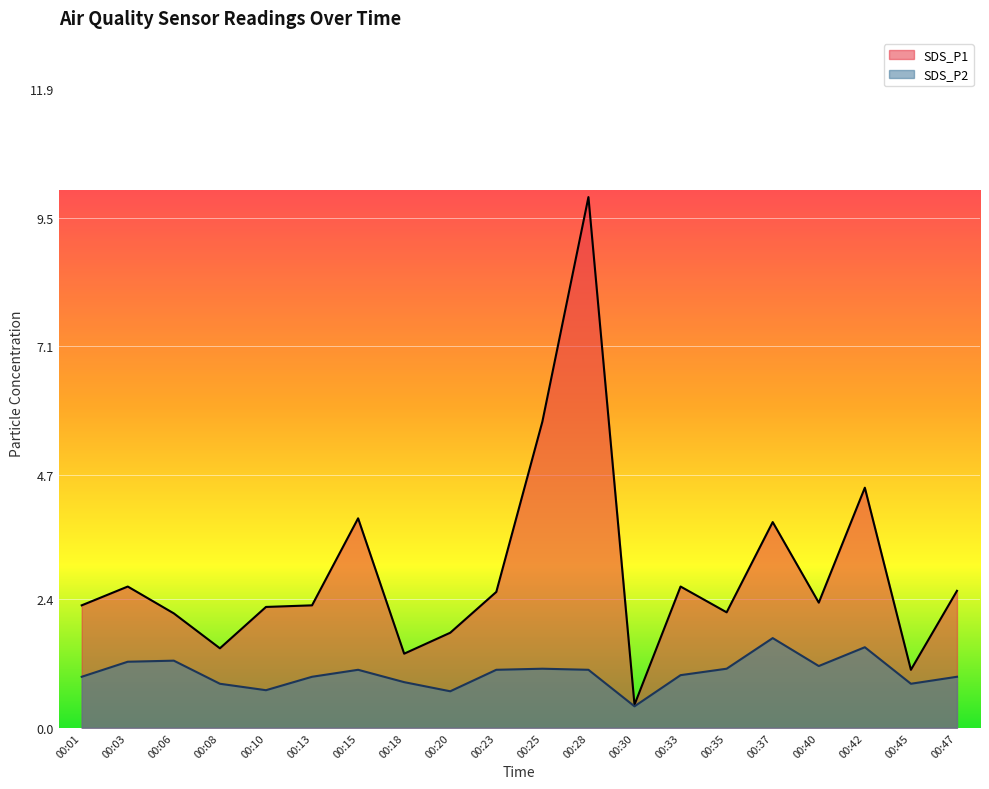

How many lines are shown in the chart?

2